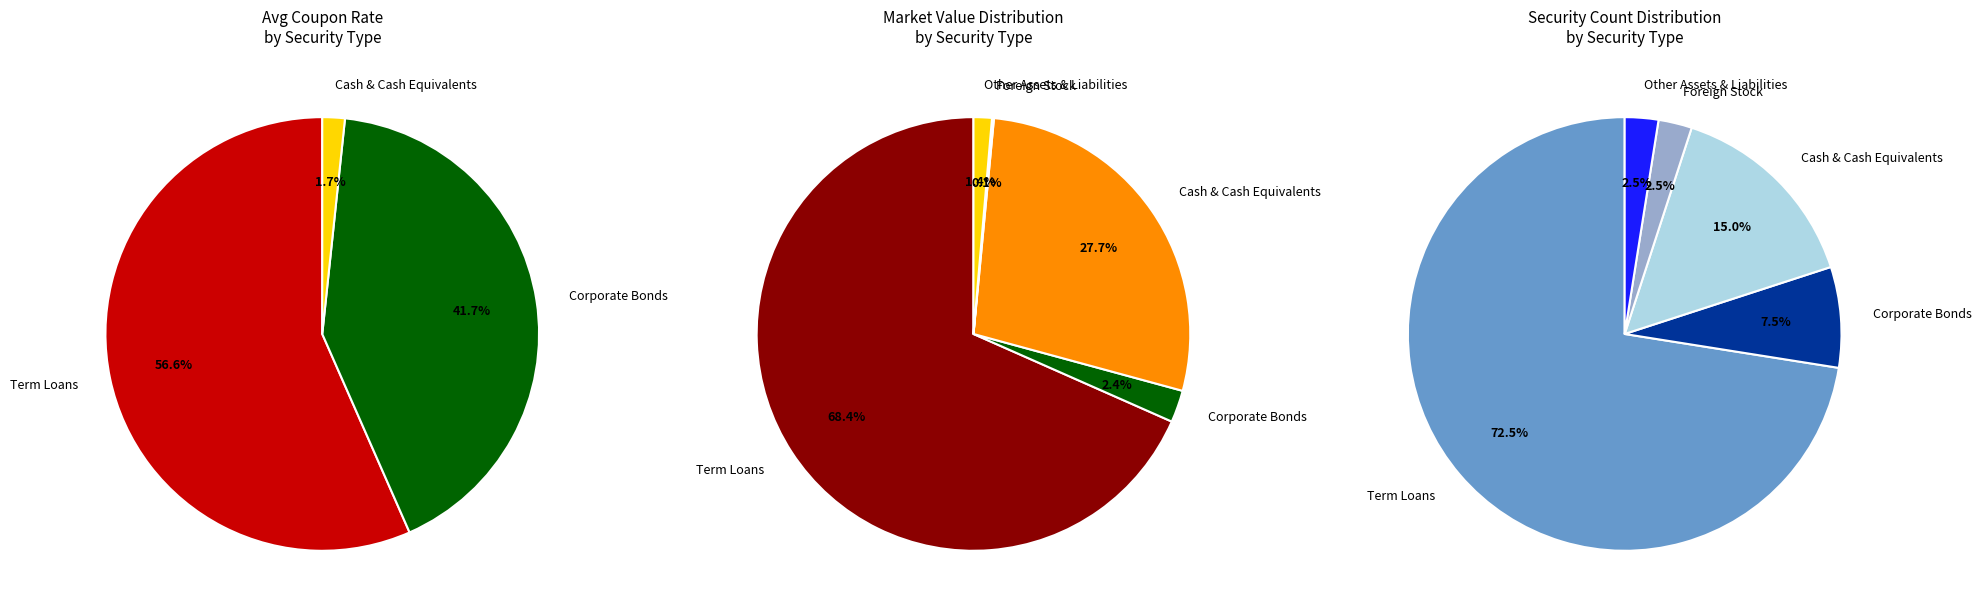

Rank the categories by value from highest to lowest.

Term Loans, Corporate Bonds, Cash & Cash Equivalents, Foreign Stock, Other Assets & Liabilities